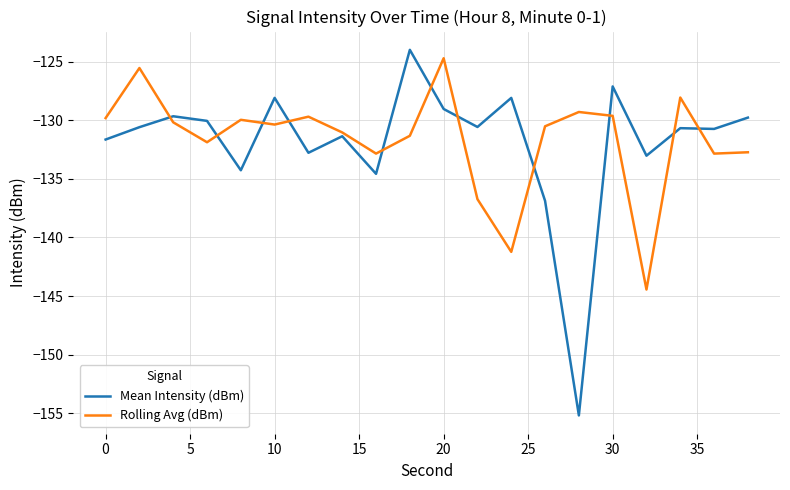

What is the lowest value of the Mean Intensity (dBm) series?

-155.2